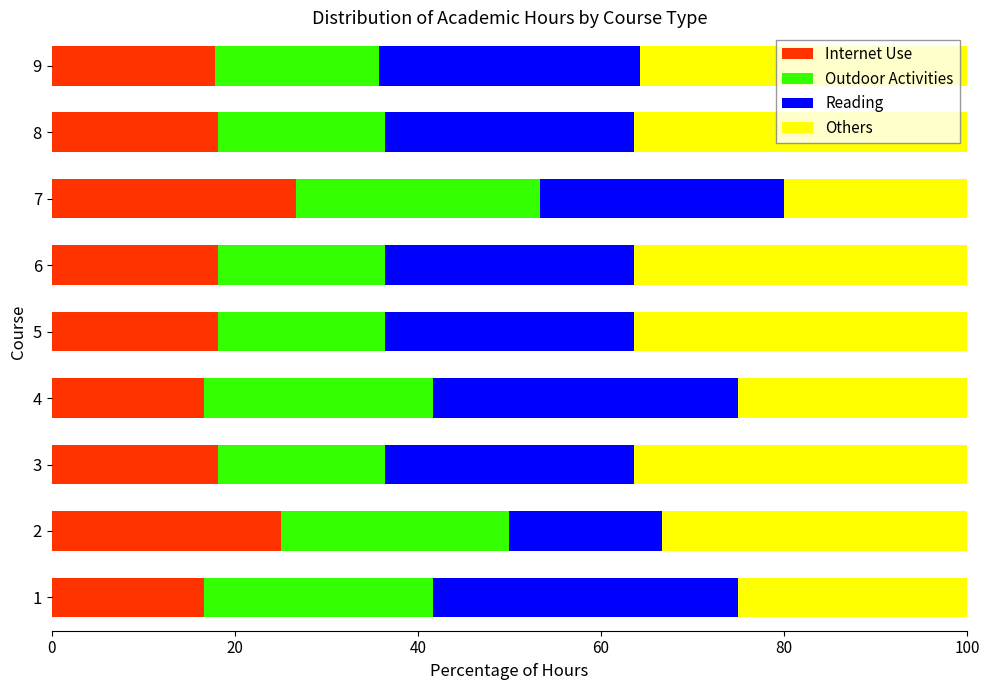

What is the difference between the second highest and second lowest values in the Internet Use series?

8.3